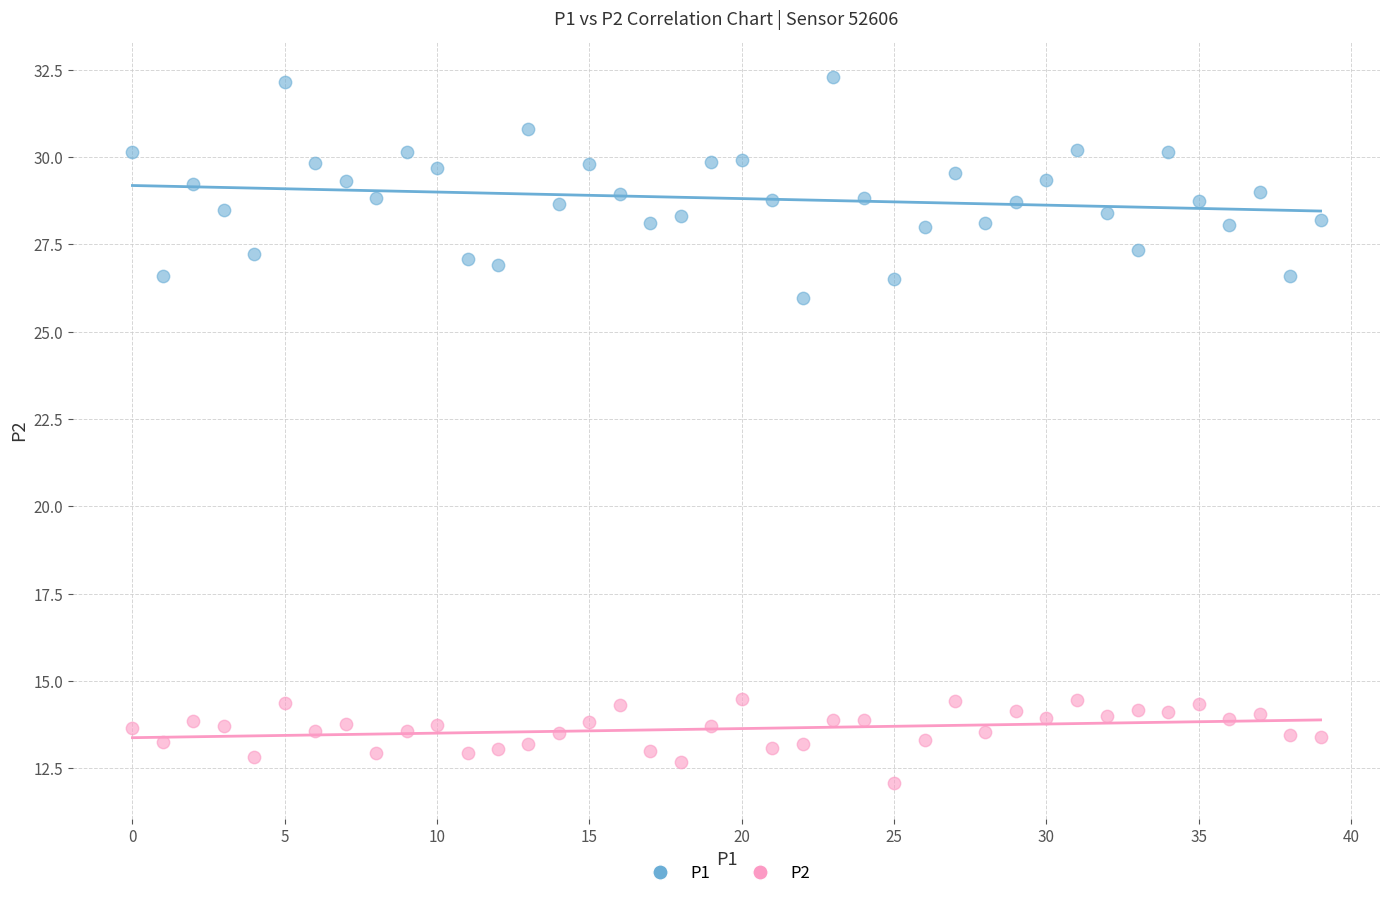

Across all data points, what is the range of Y values (max minus min)?

20.2